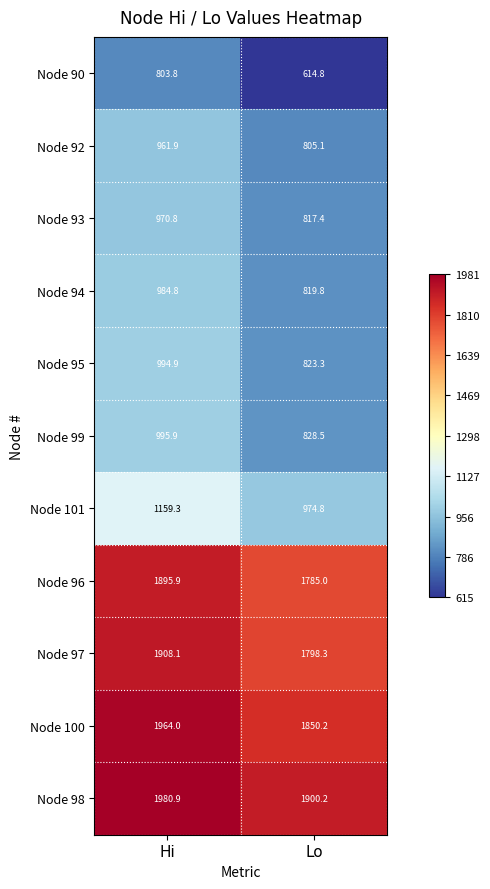

Which category has the lowest value in the Node 96 series?

Lo